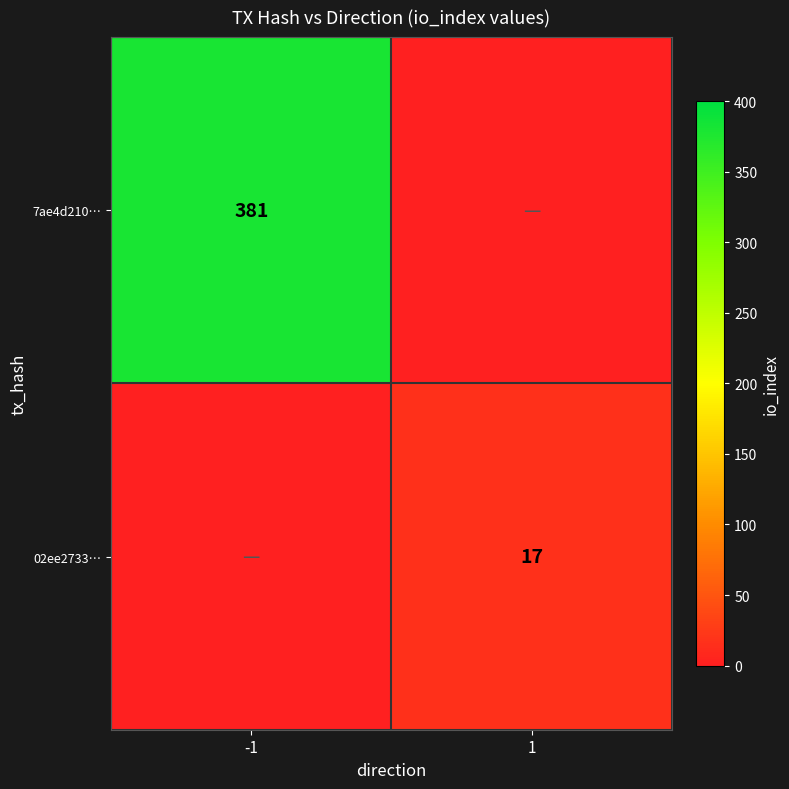

Is it true that 7ae4d210… equals 239 at -1?

False